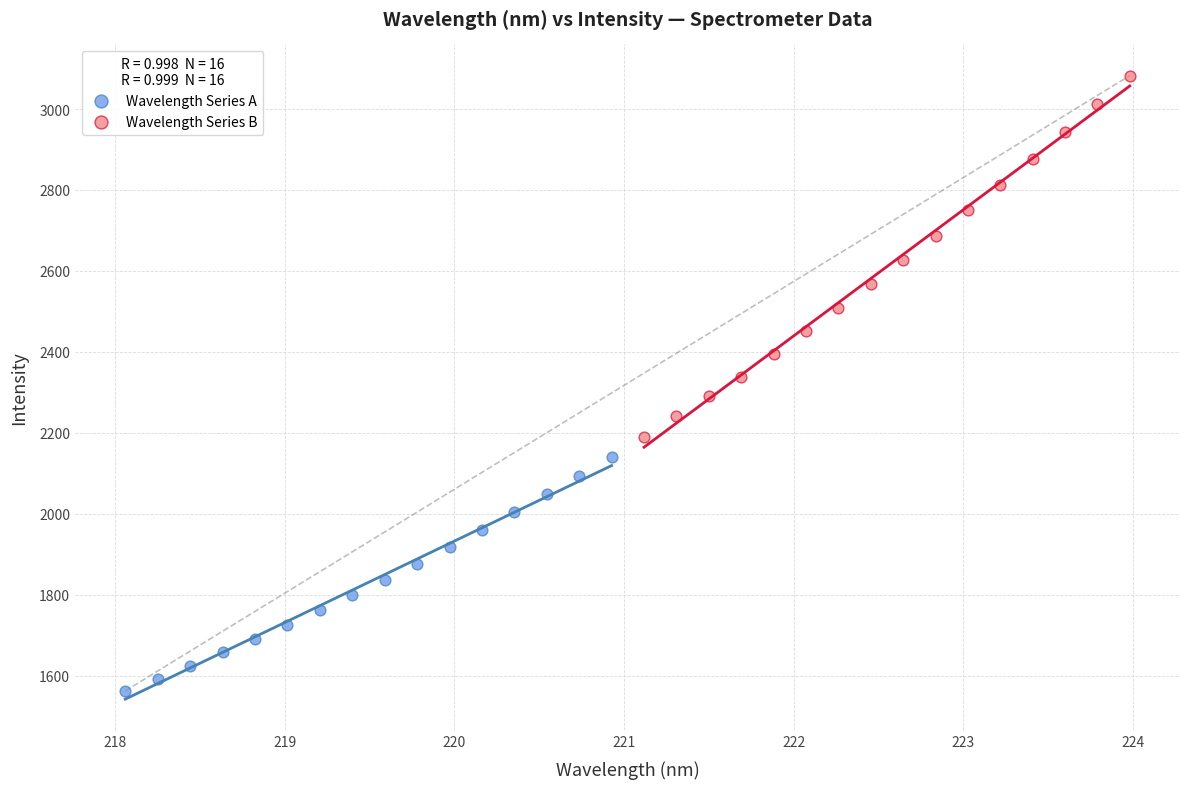

What are all the series names shown in the legend?

Wavelength Series A, Wavelength Series B